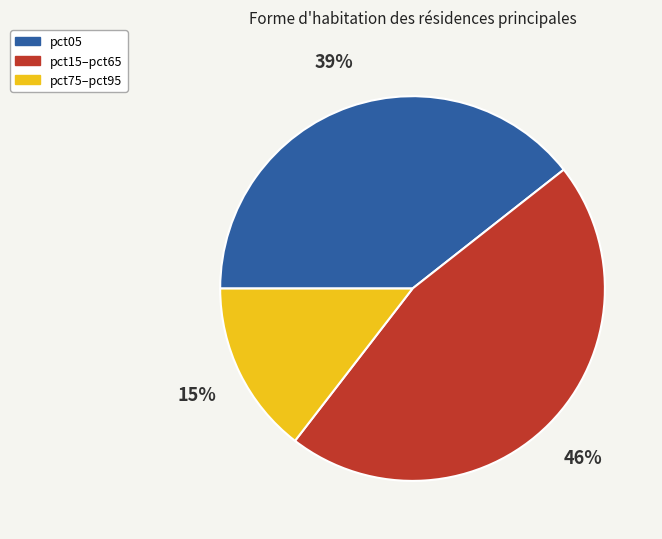

Is the sum of pct05 and pct15–pct65 greater than half?

Yes